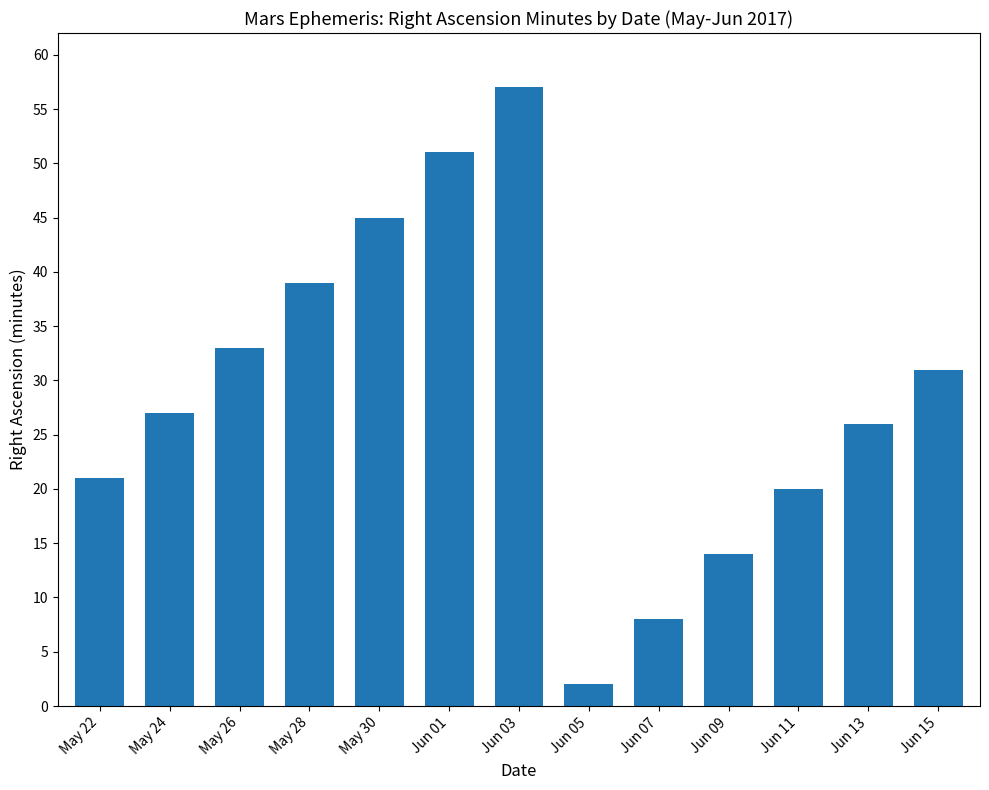

What is the label of the 10th bar from the right?

May 28